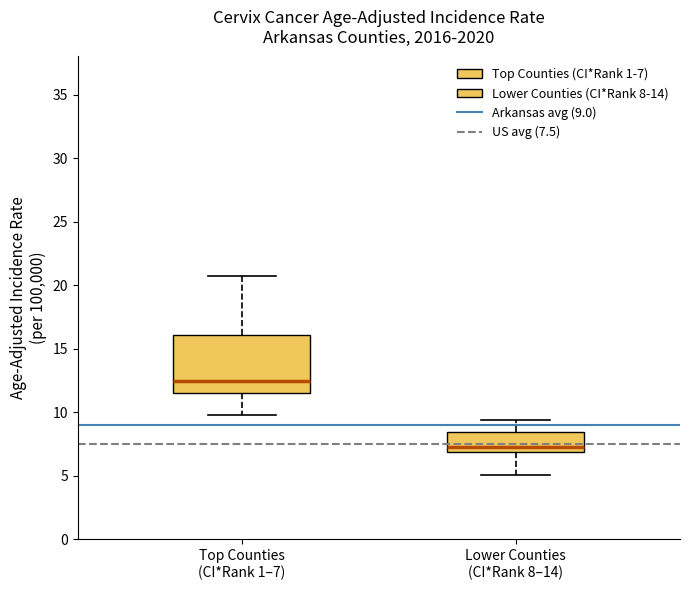

Which box's median line is the lowest?

Lower Counties (CI*Rank 8–14)